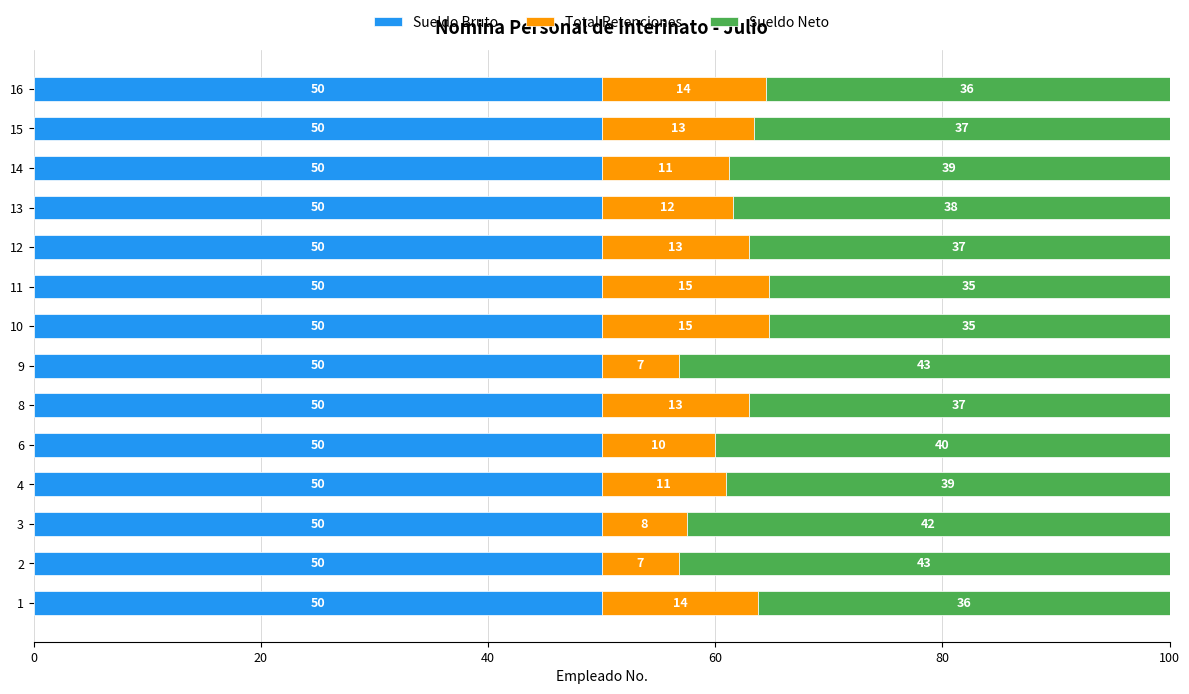

What is the total value across all series at 13?

100.0